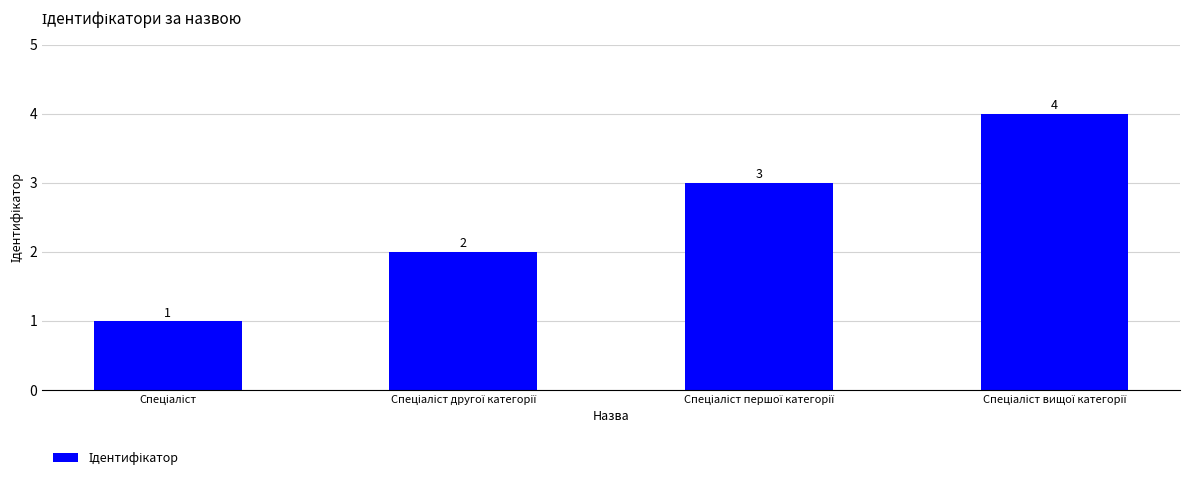

What is the sum of all values?

10